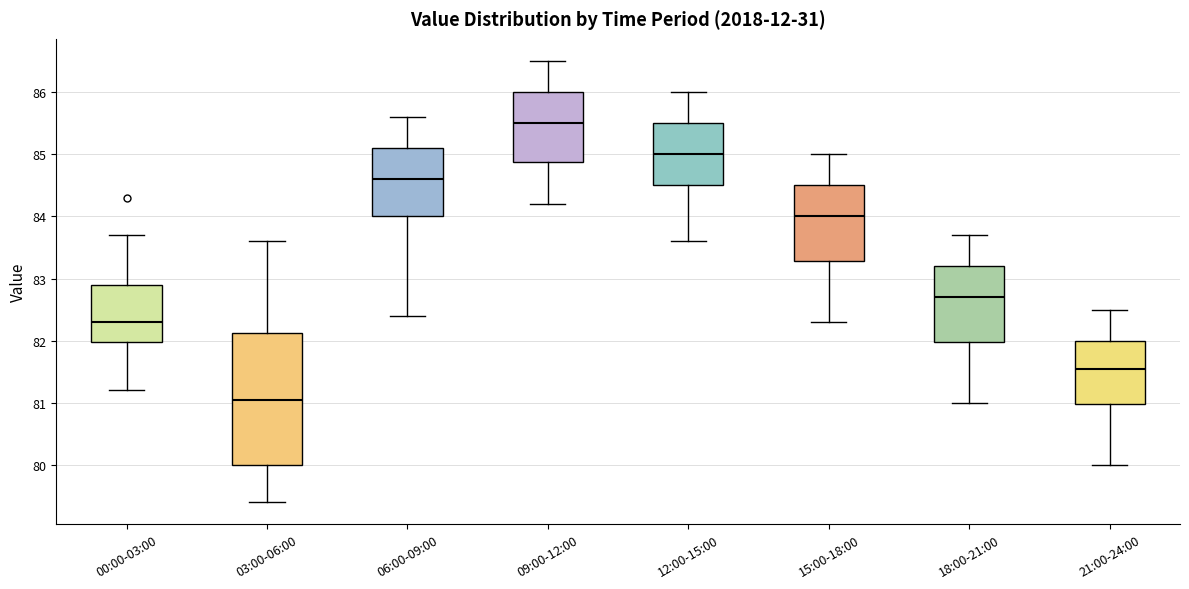

Comparing the boxes themselves (not the whiskers), which one is the tallest?

03:00-06:00